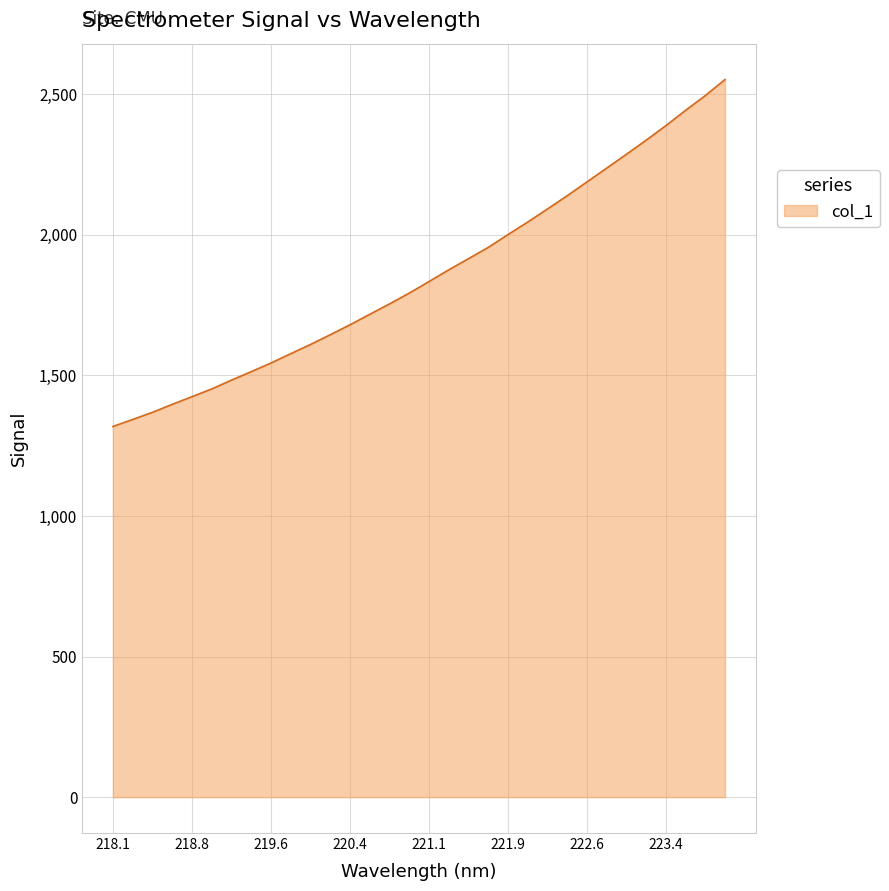

What is the minimum value shown in the chart?

1318.2